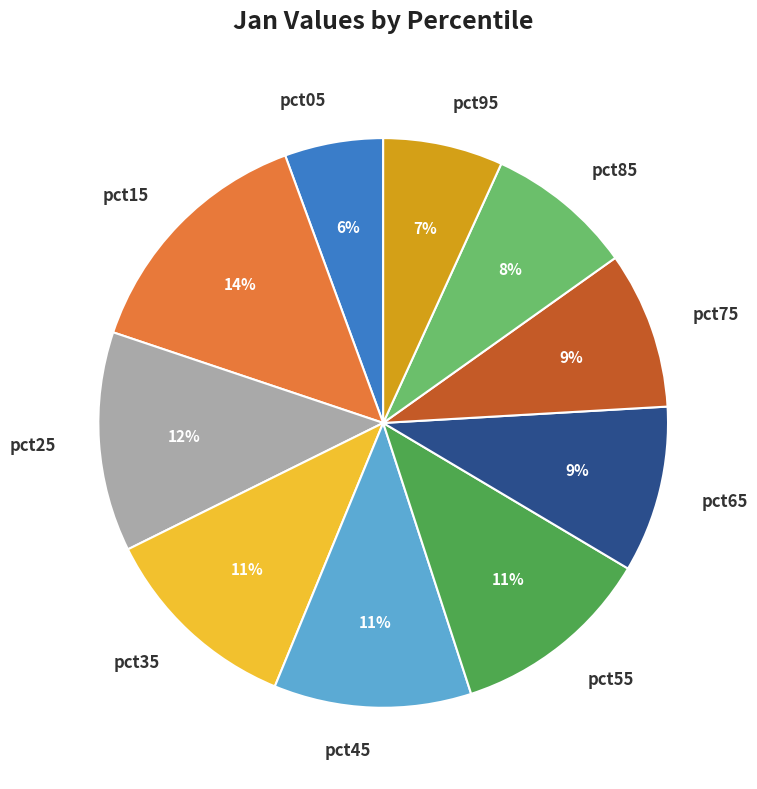

How many slices are in this pie chart?

10